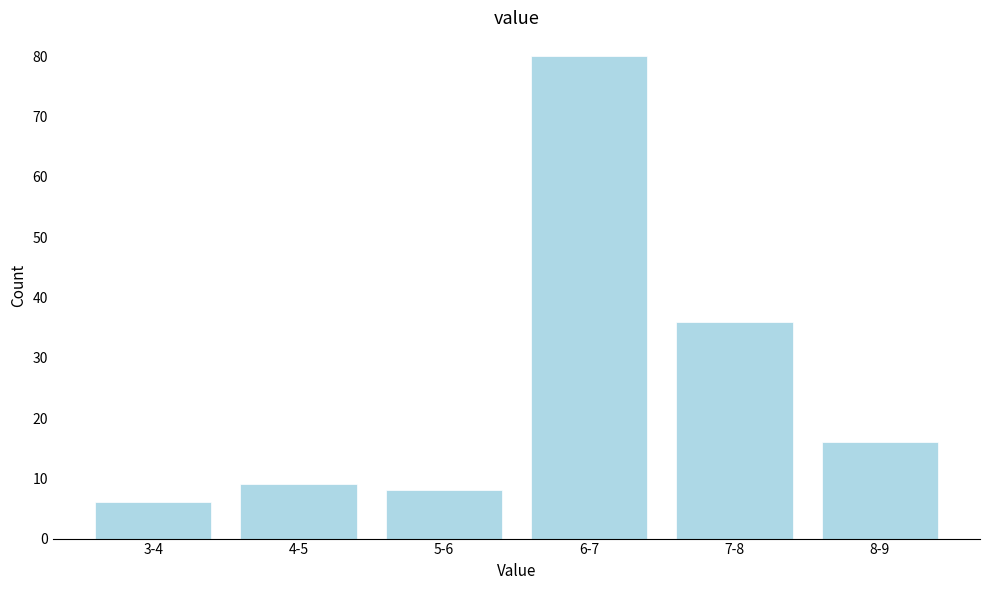

Reading right to left, extract all data points from this chart.

16	36	80	8	9	6